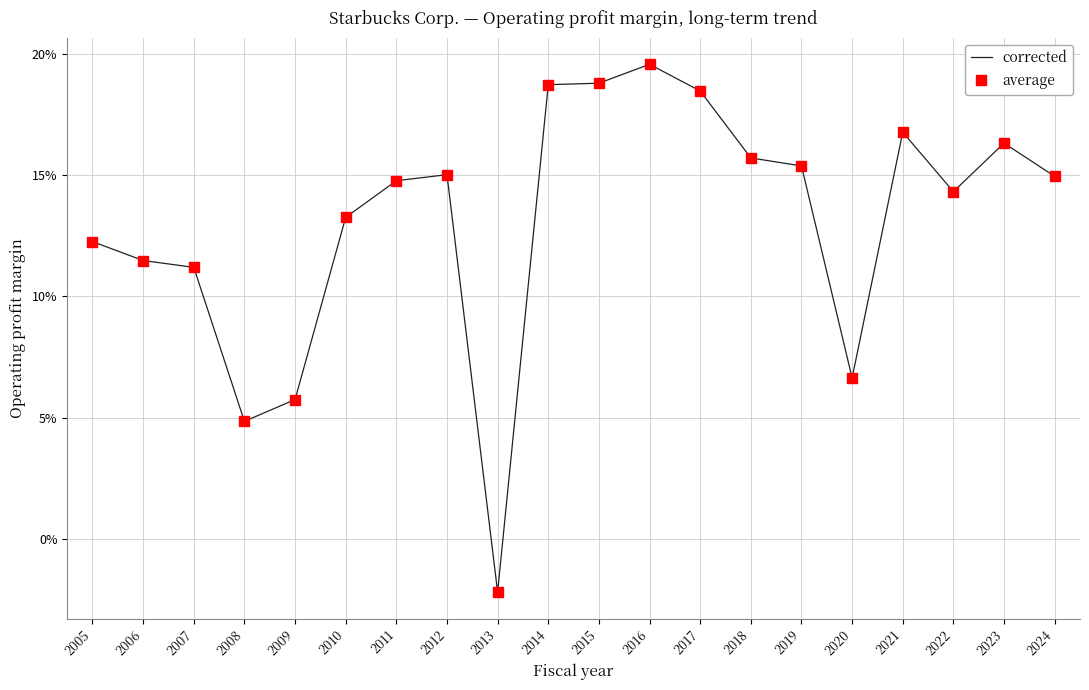

Reading right to left, list all the values displayed in this chart.

corrected: 0.1	0.2	0.1	0.2	0.1	0.2	0.2	0.2	0.2	0.2	0.2	-0.0	0.2	0.1	0.1	0.1	0.0	0.1	0.1	0.1
average: 0.1	0.2	0.1	0.2	0.1	0.2	0.2	0.2	0.2	0.2	0.2	-0.0	0.2	0.1	0.1	0.1	0.0	0.1	0.1	0.1